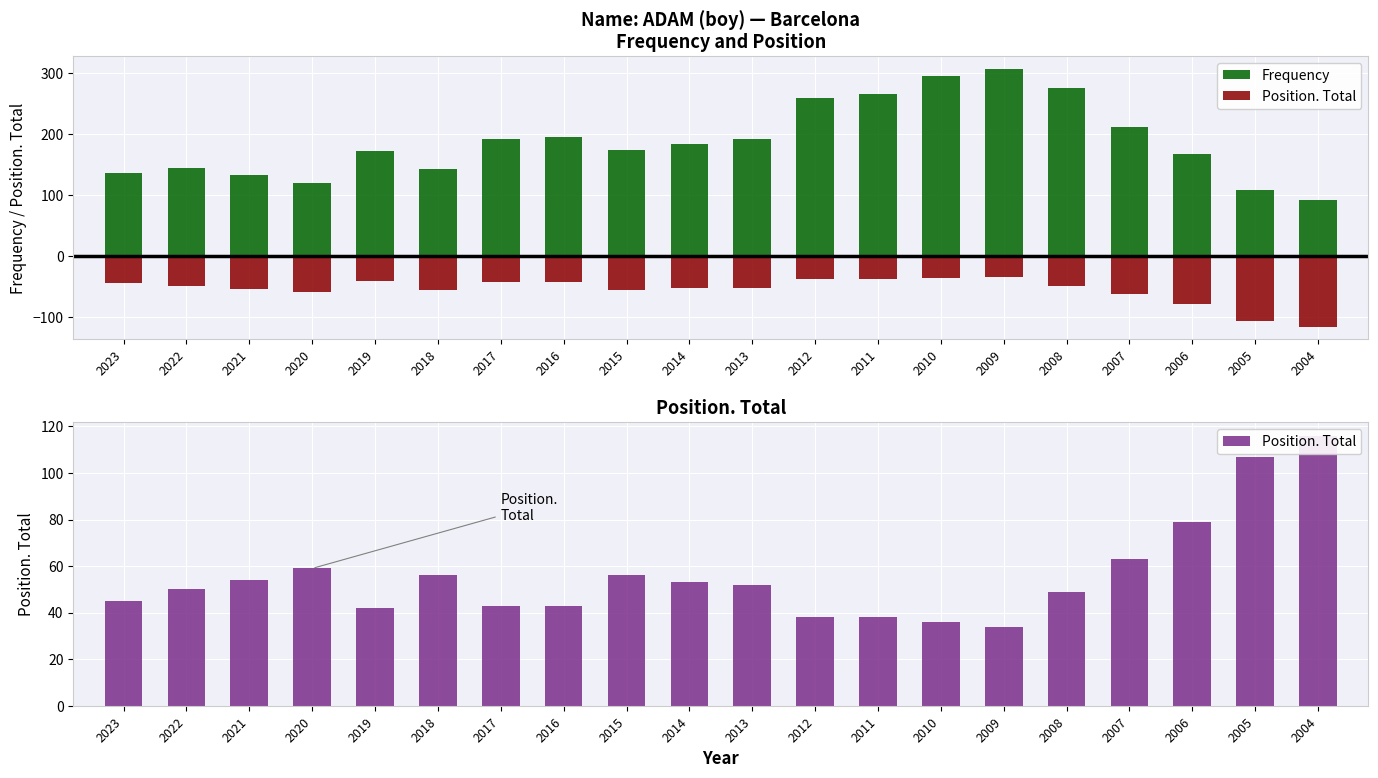

What is the maximum value shown in the chart?

307